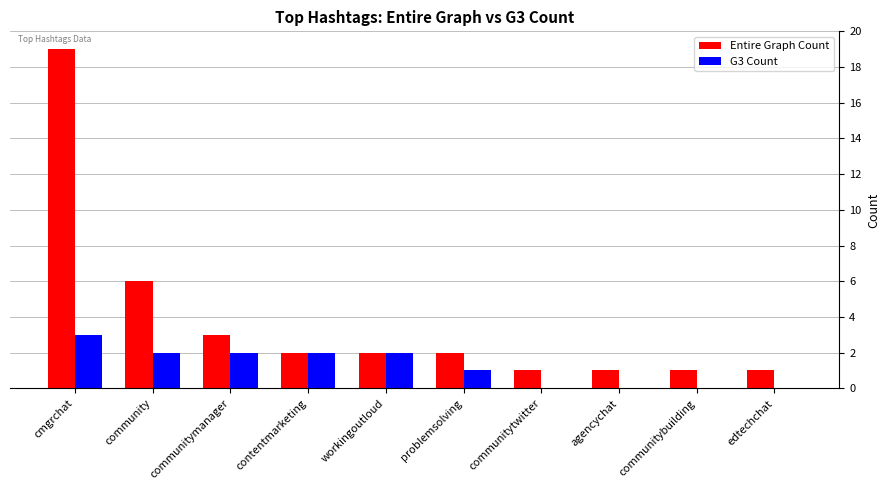

At which label does G3 Count reach its peak?

cmgrchat